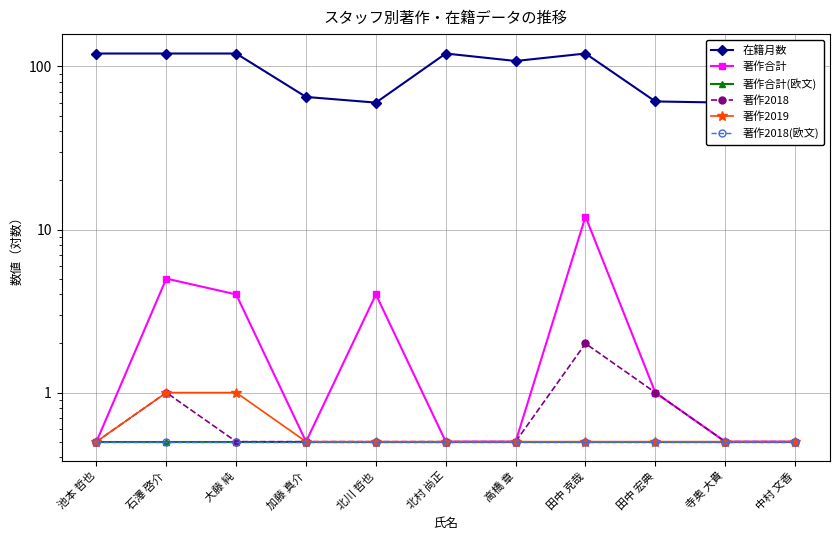

What is the spread (max minus min) of values at 北村 尚正?

119.5